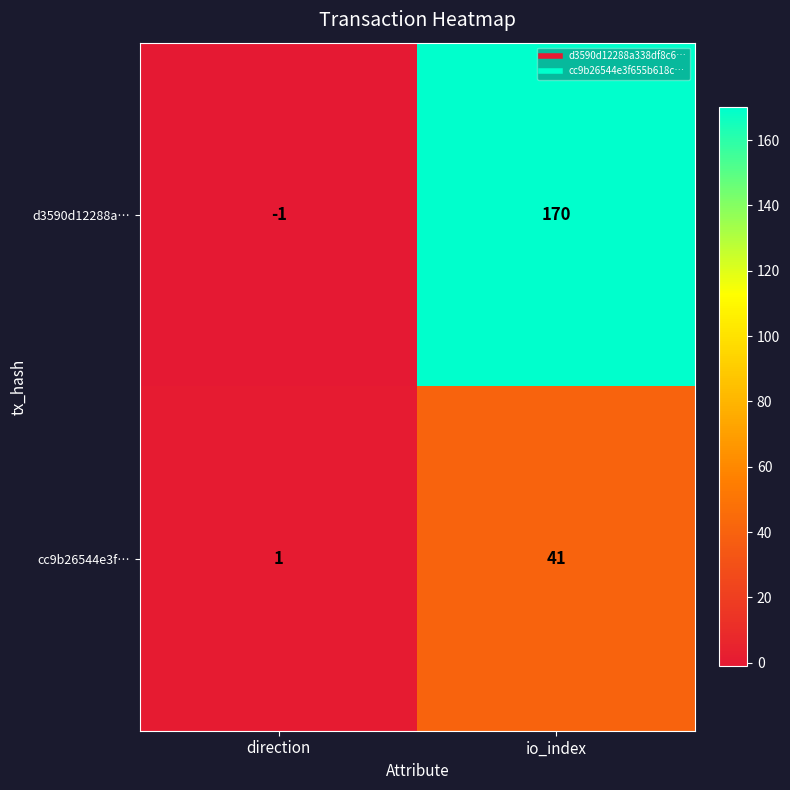

At io_index, list the series in order from largest to smallest.

d3590d12288a…, cc9b26544e3f…